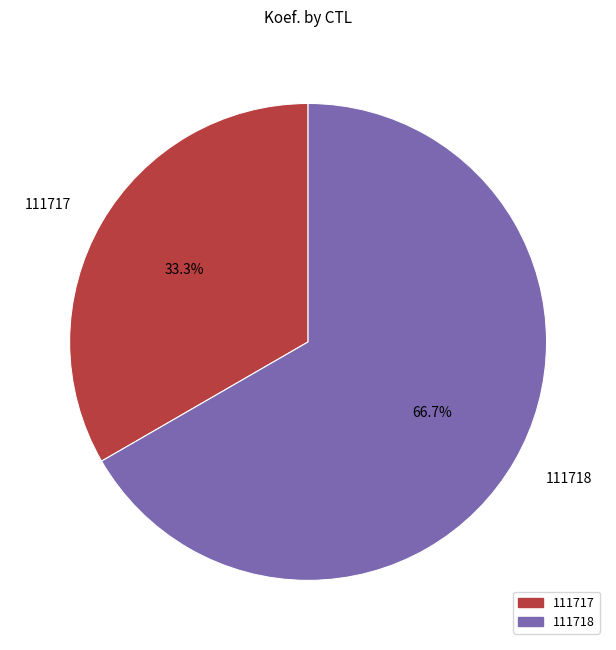

Which slice is the smallest?

111717